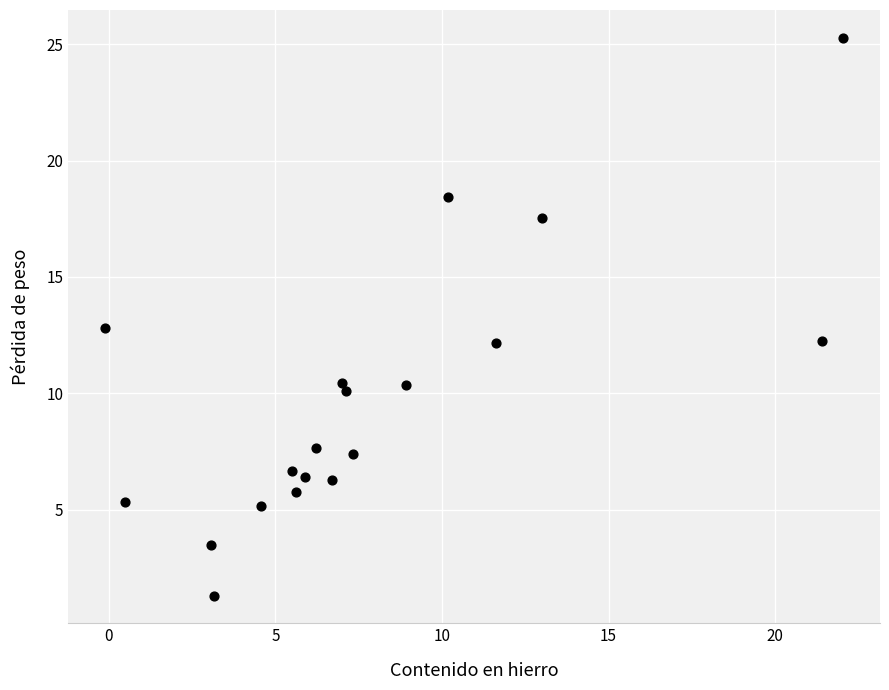

What is the range of Y values (max minus min)?

24.0